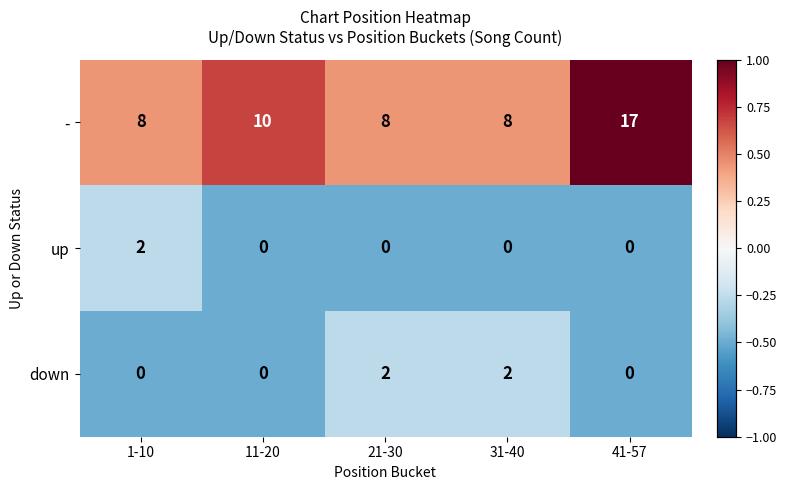

Count the - values in the range 8 to 10.

4